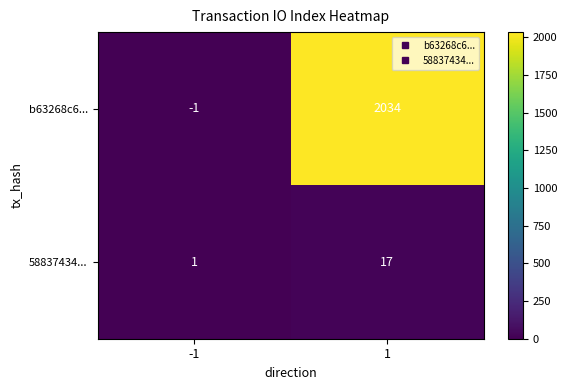

Which series has the largest total across all categories?

b63268c6...